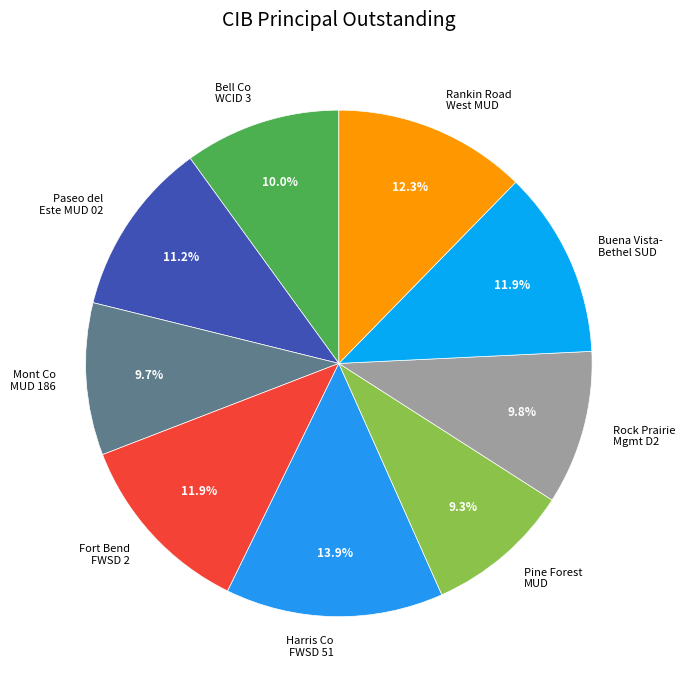

How many segments does this pie chart have?

9